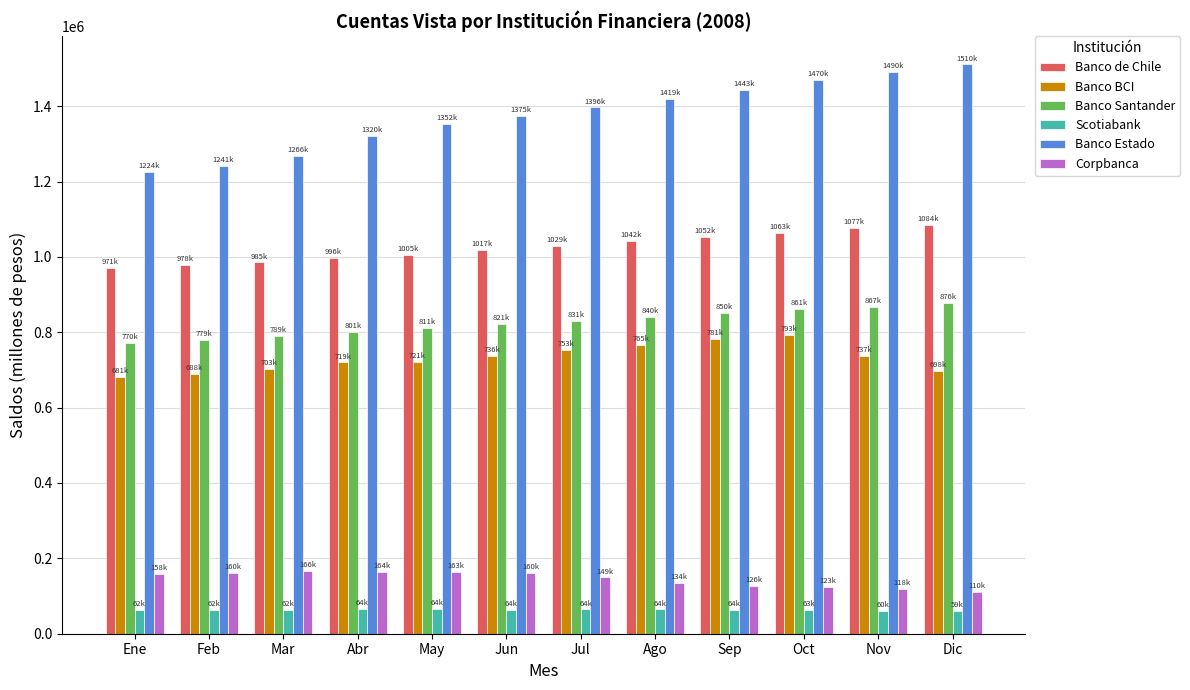

How many categories are shown in the chart?

12